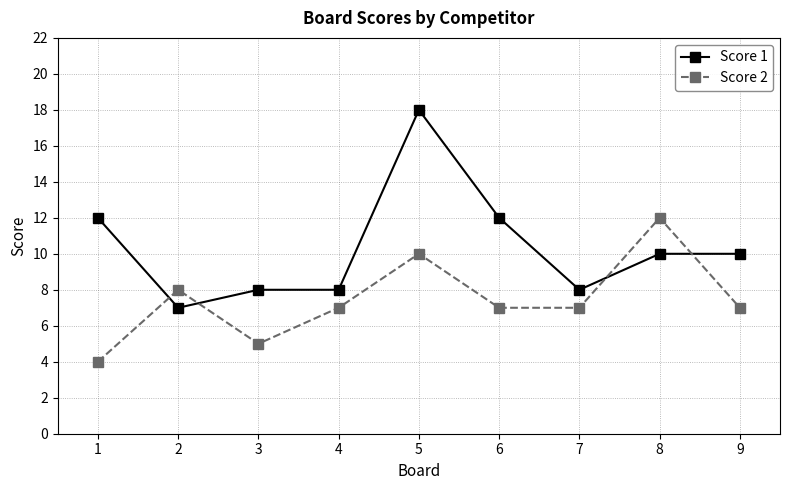

Where does the Score 2 series first go above 7?

2